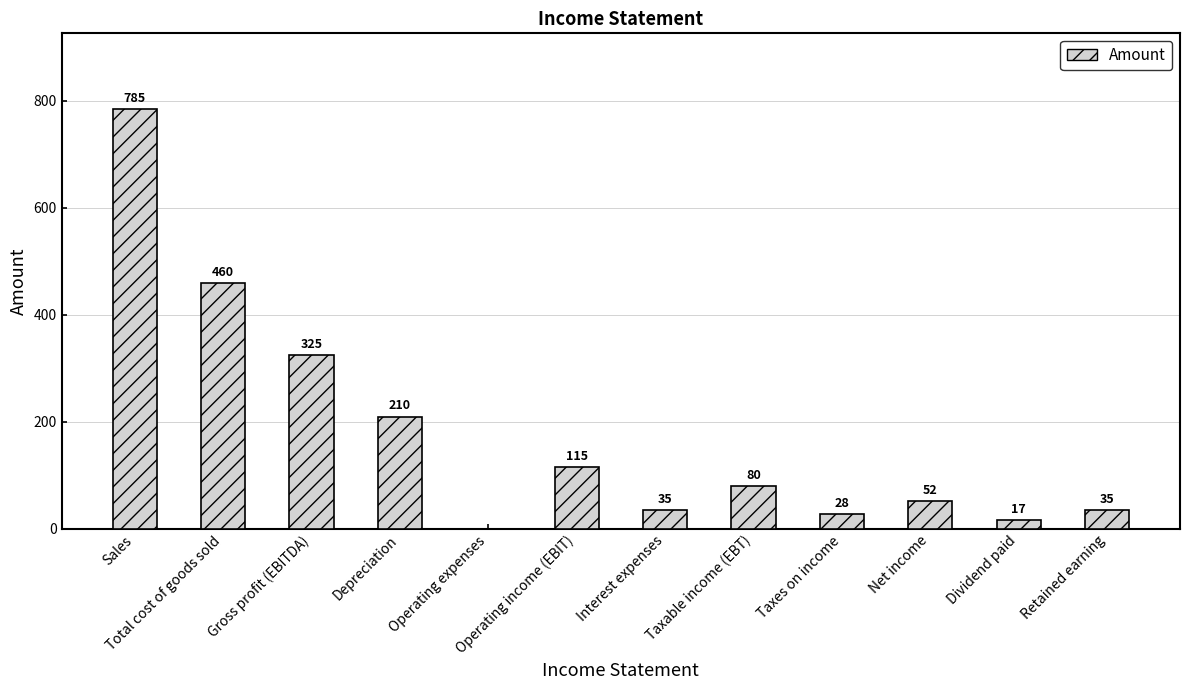

What value does the data have at Net income?

52